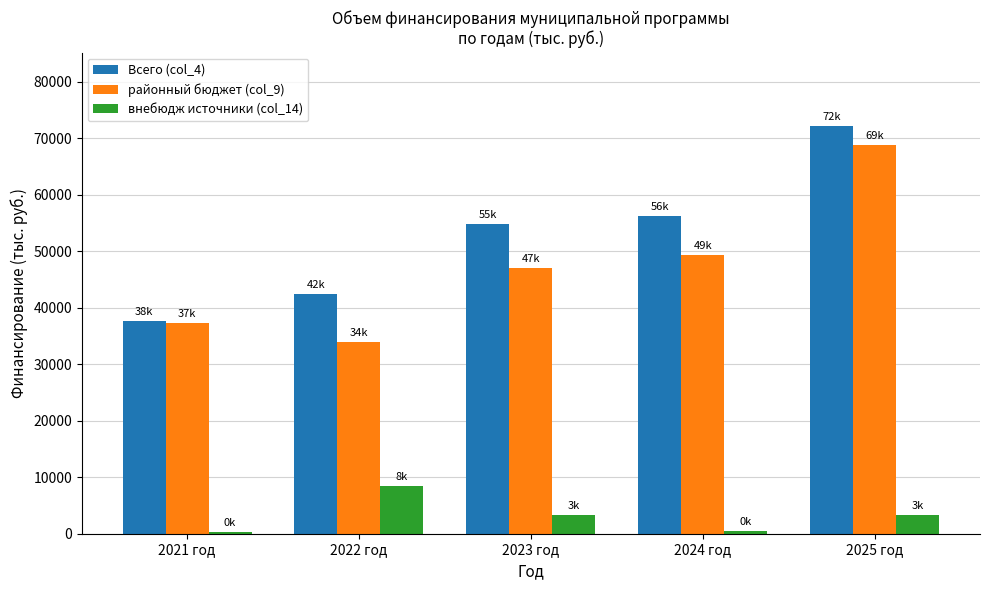

What is the total value across all series at 2022 год?

84659.2